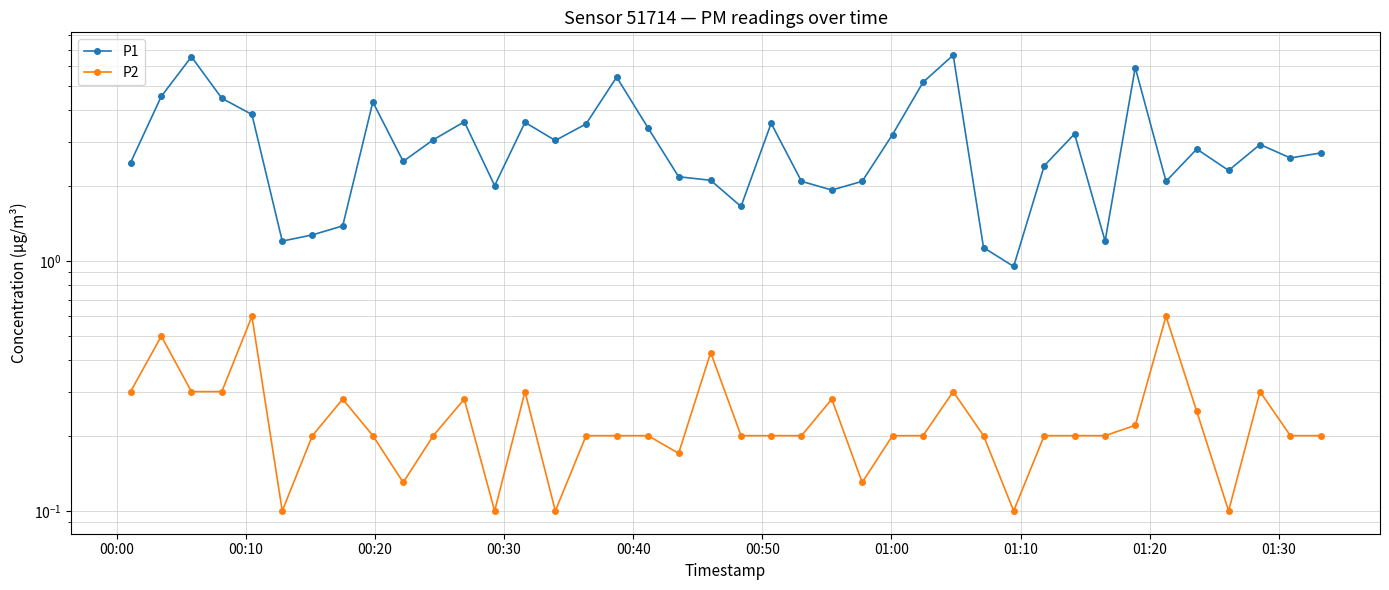

True or false: P1 has a value of 5.0 at 31.

False